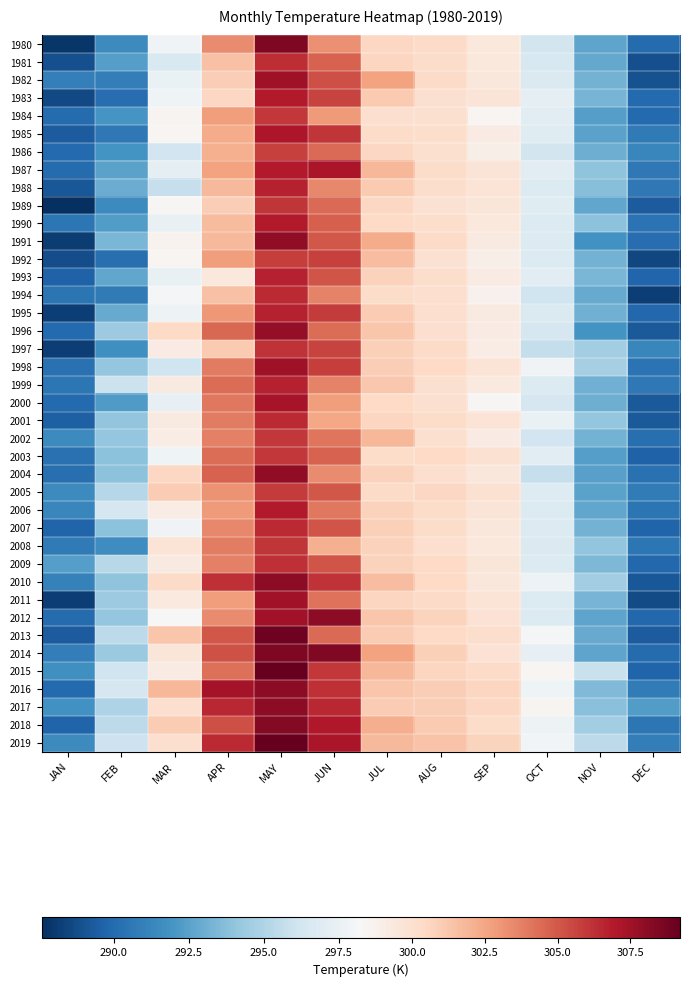

Rank the series at AUG from lowest to highest value.

1992, 1989, 1984, 1986, 1999, 1983, 2002, 2000, 1994, 1996, 1995, 2004, 2008, 1985, 1988, 1990, 1993, 2006, 1987, 1981, 2007, 2001, 1980, 1991, 1997, 1982, 2011, 2003, 2010, 1998, 2009, 2013, 2005, 2015, 2012, 2014, 2017, 2016, 2018, 2019